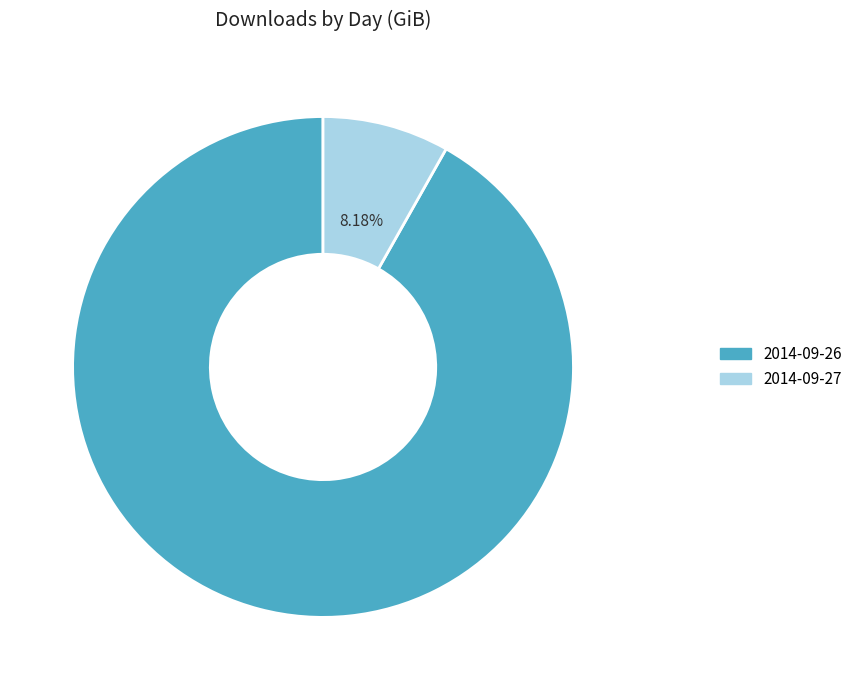

To the nearest percent, what is the combined percentage of 2014-09-27 and 2014-09-26?

100%